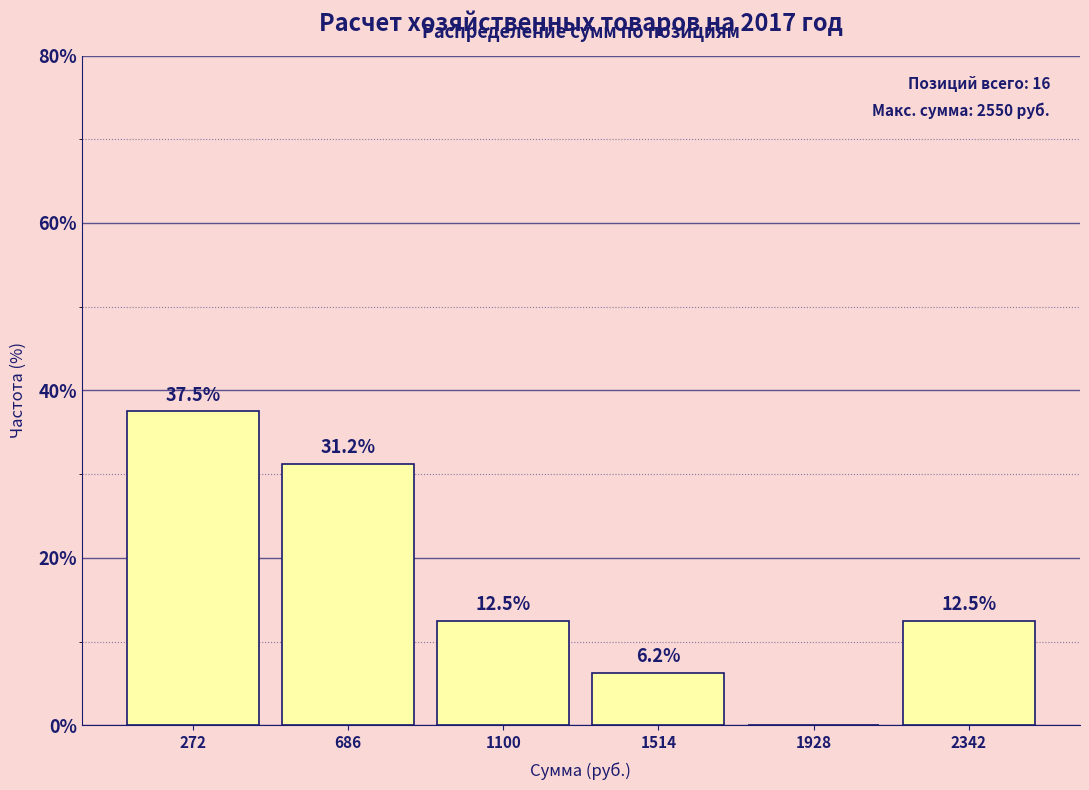

Which range on the x-axis has the tallest bar?

50 to 500